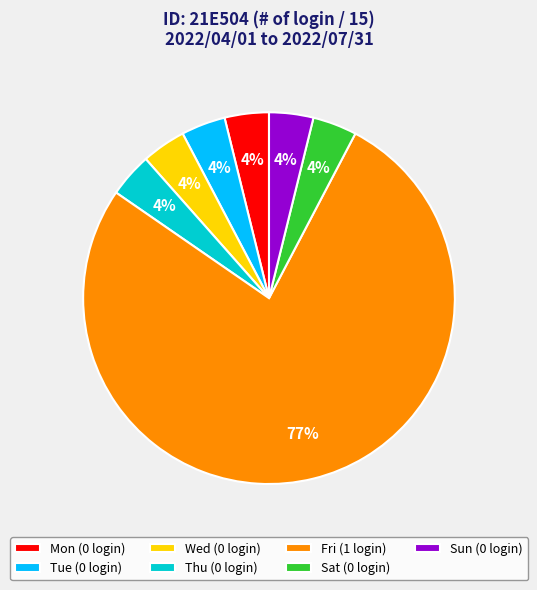

Which slice is the largest?

Fri